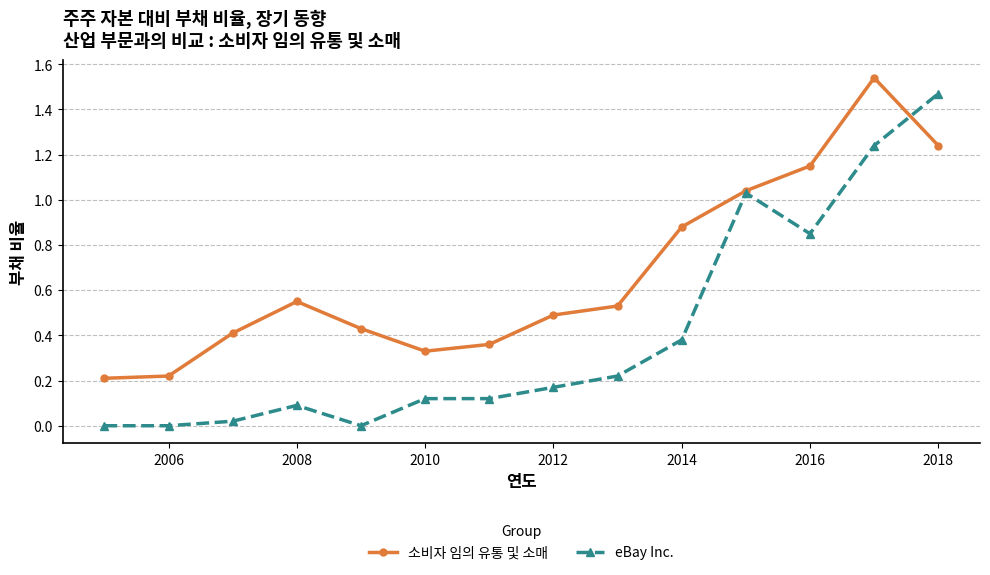

Rank the series by their maximum value, from highest to lowest.

소비자 임의 유통 및 소매, eBay Inc.